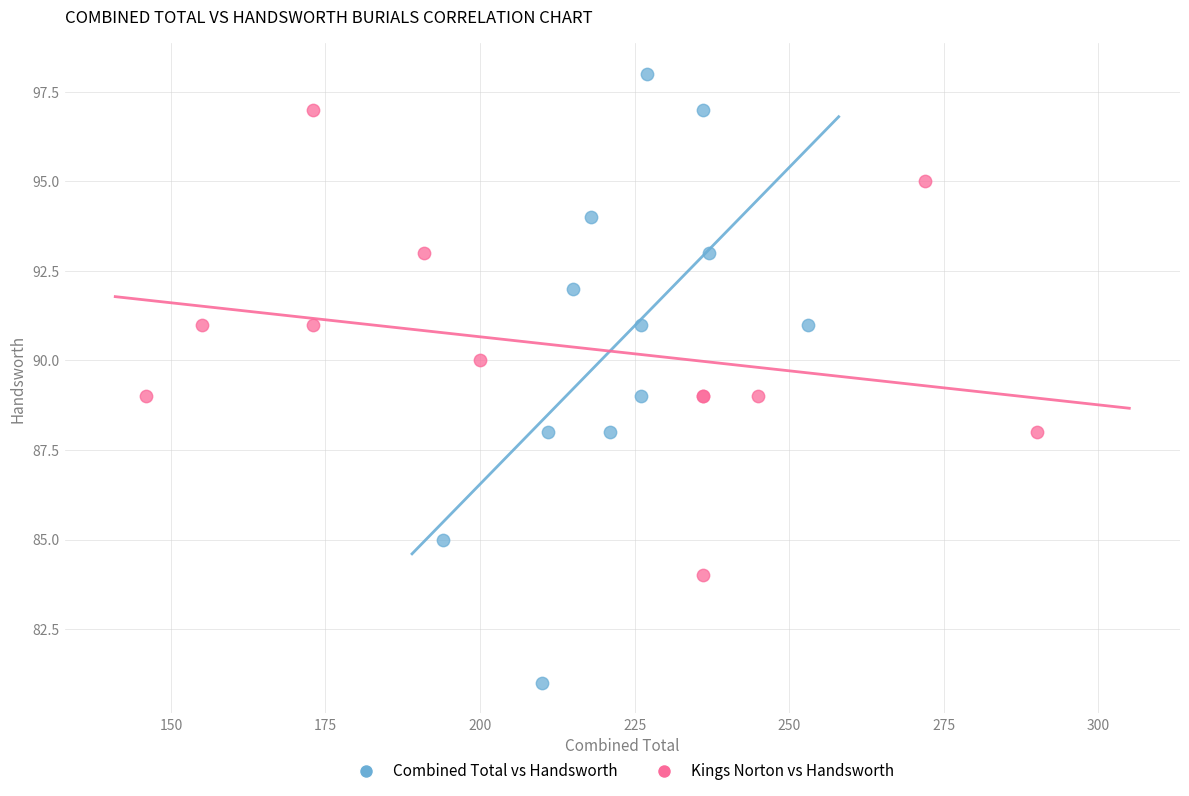

Which series reaches the minimum Y coordinate?

Combined Total vs Handsworth